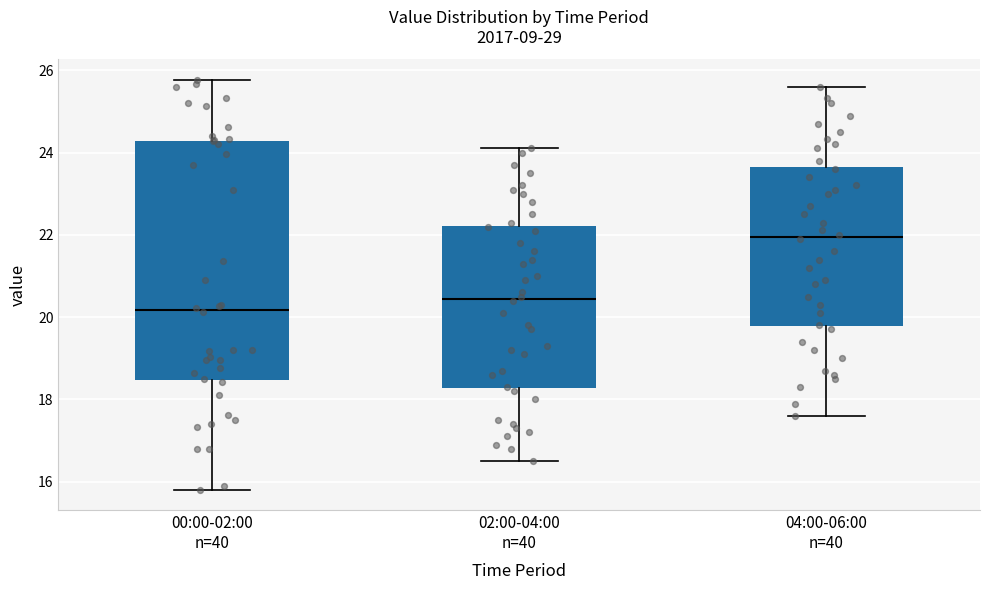

Which box's median line is the lowest?

00:00-02:00 n=40